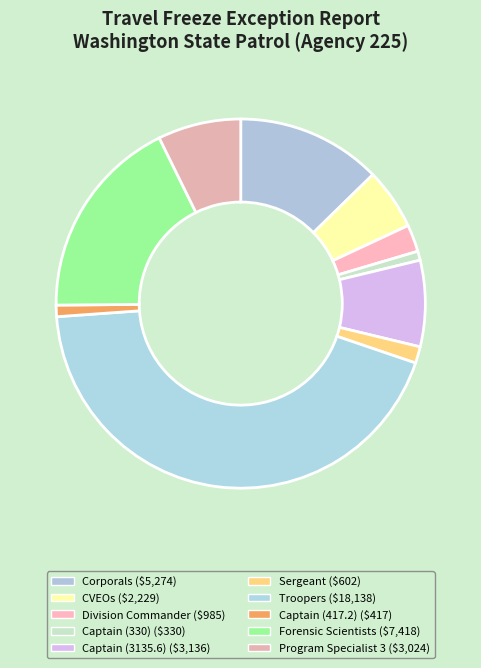

Is it true that Troopers is 44% of the pie?

True